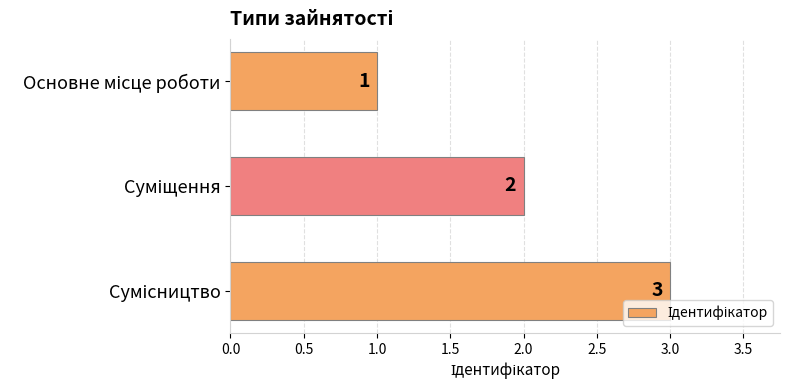

What is the value of the 3rd bar from the top?

3